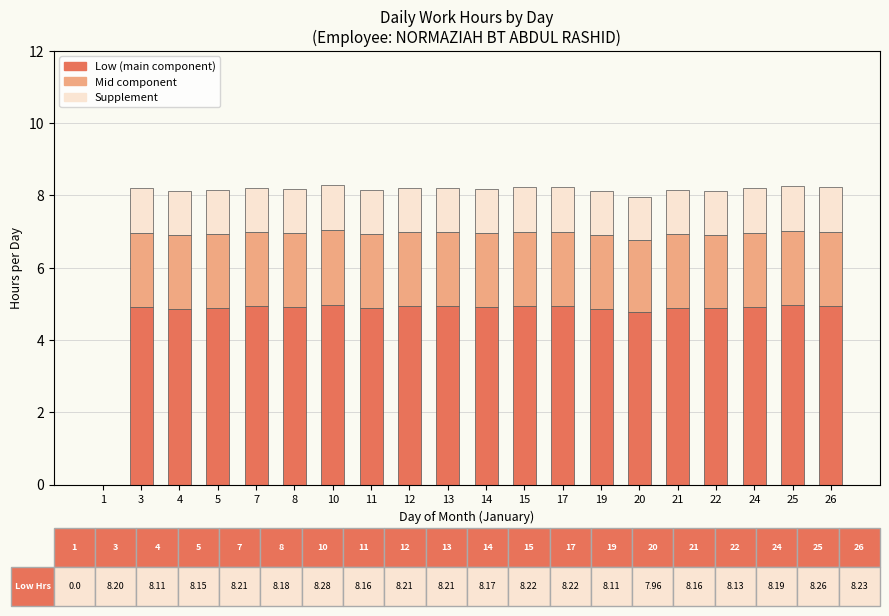

What is the total value across all series at 4?

8.1